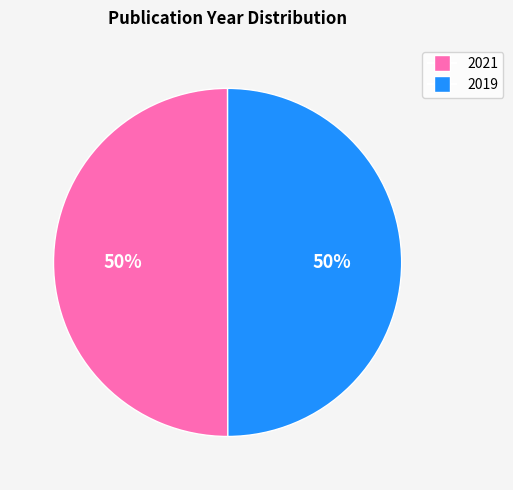

Approximately how many times larger is the value at 2019 compared to 2021?

1.0